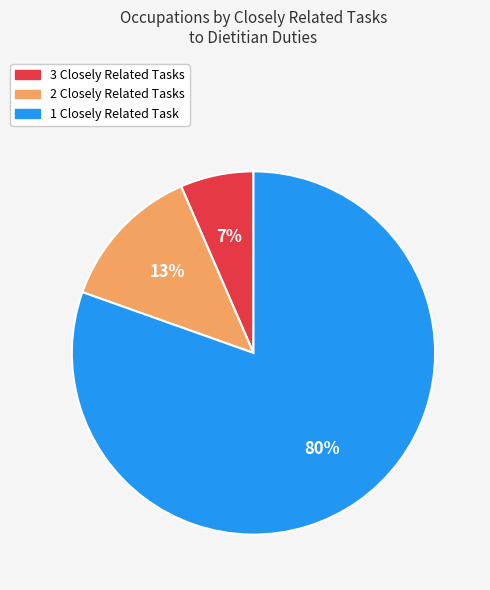

Is there any slice that represents more than half of the pie?

Yes